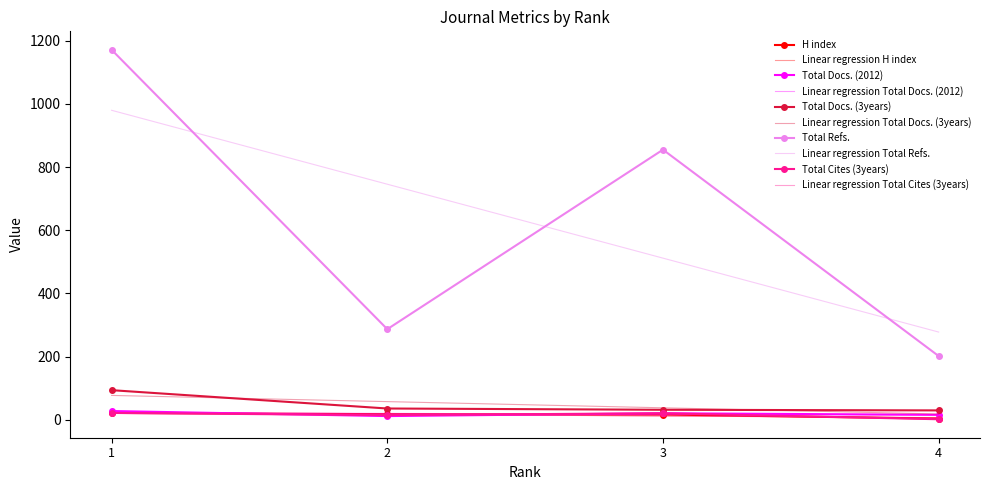

Which category has the highest value in the Total Refs. series?

1